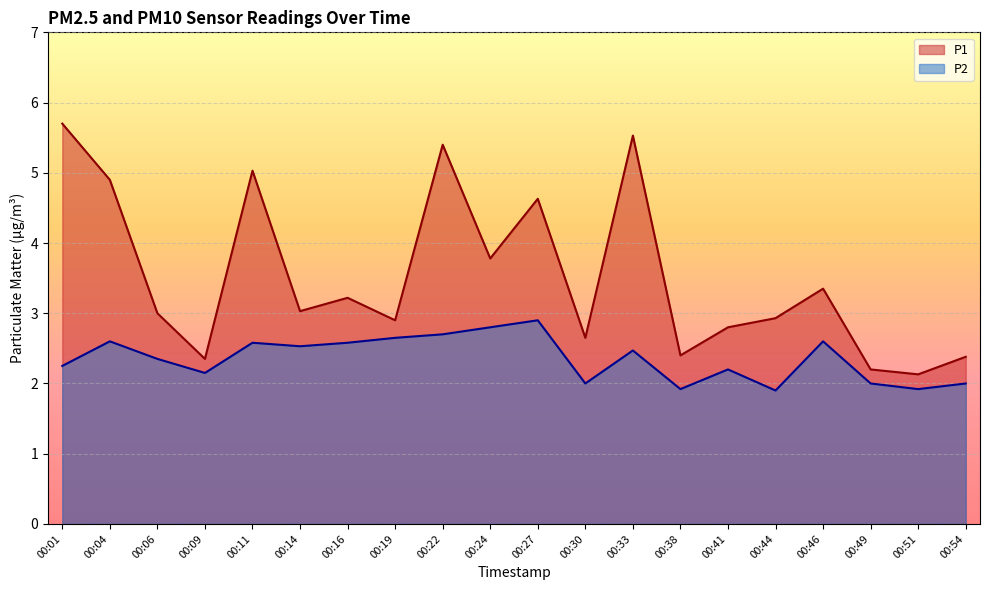

Is it true that P2 equals 2.2 at 00:01?

True